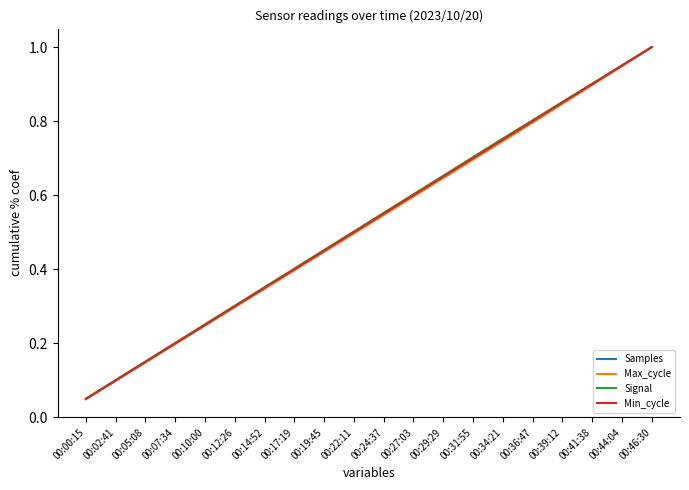

What is the sum of the Max_cycle values at 00:14:52 and 00:41:38?

1.2